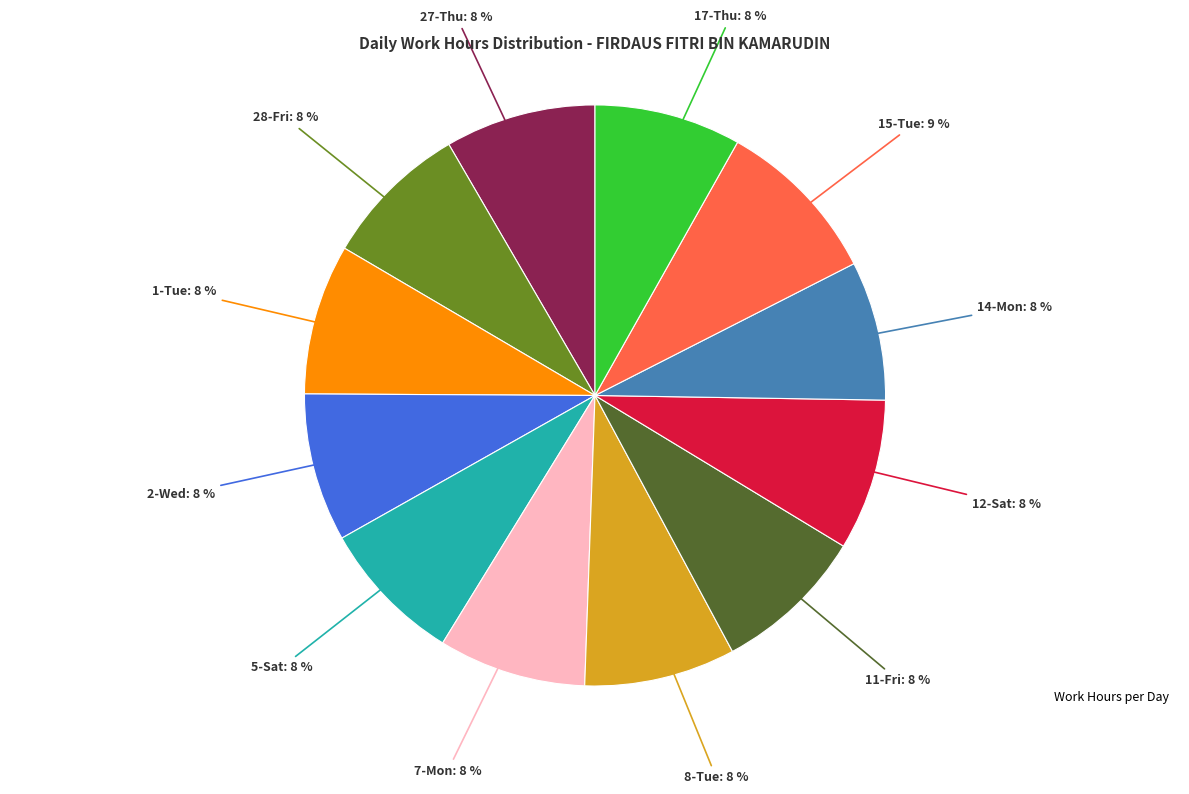

To the nearest percent, what is the average slice percentage?

8%